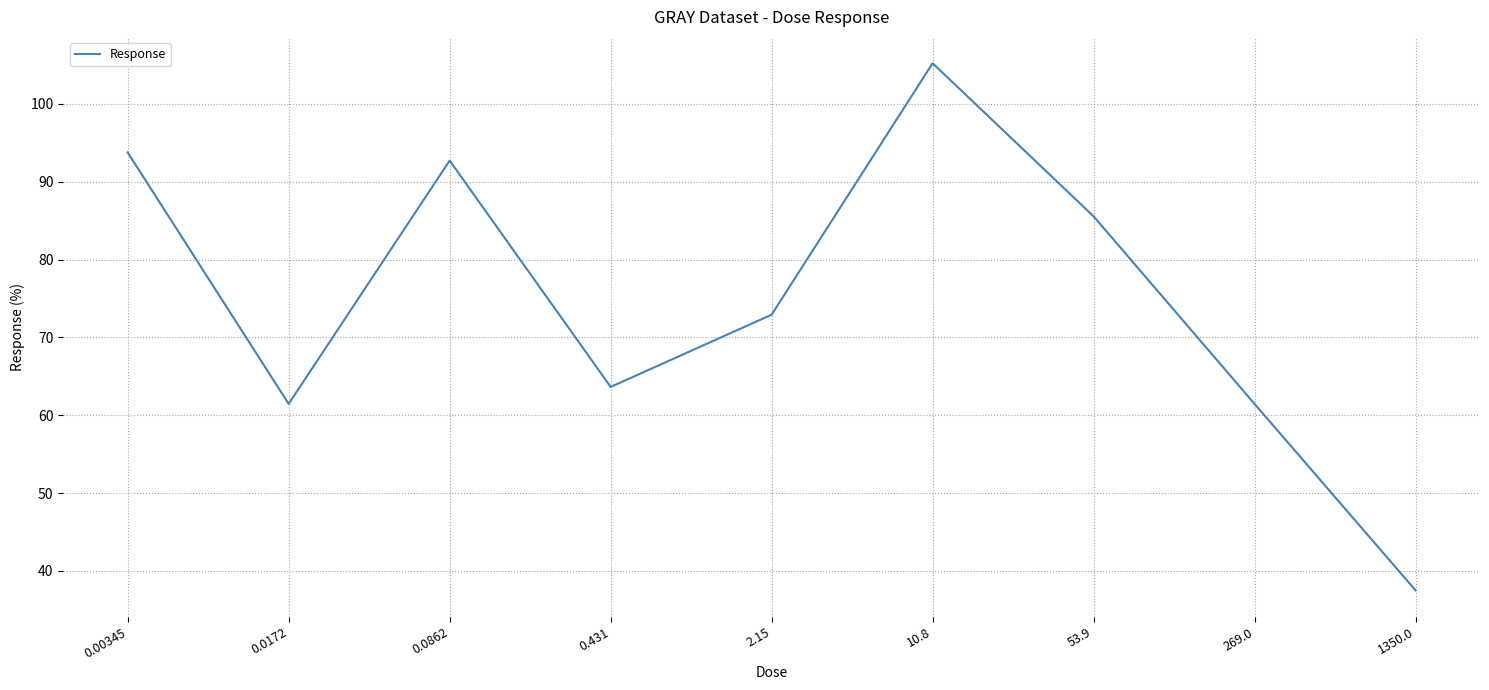

What value does the data have at 0.431?

63.6